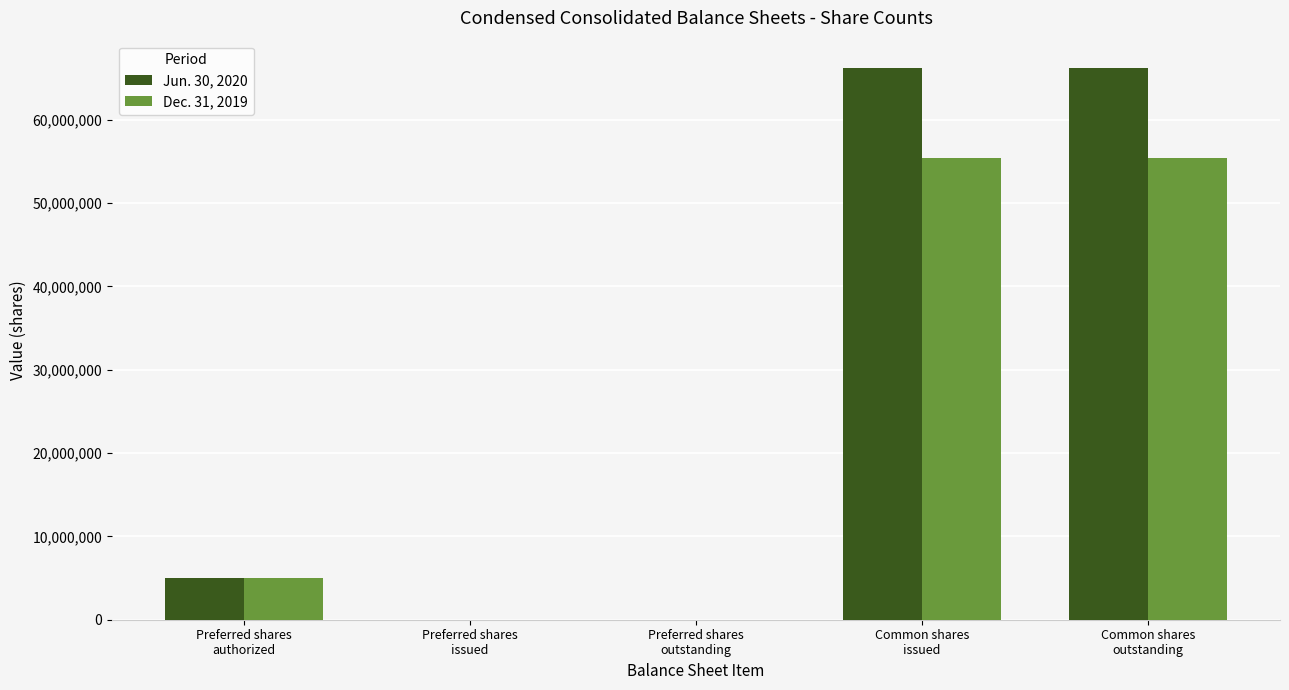

What is the greatest value displayed?

66196000